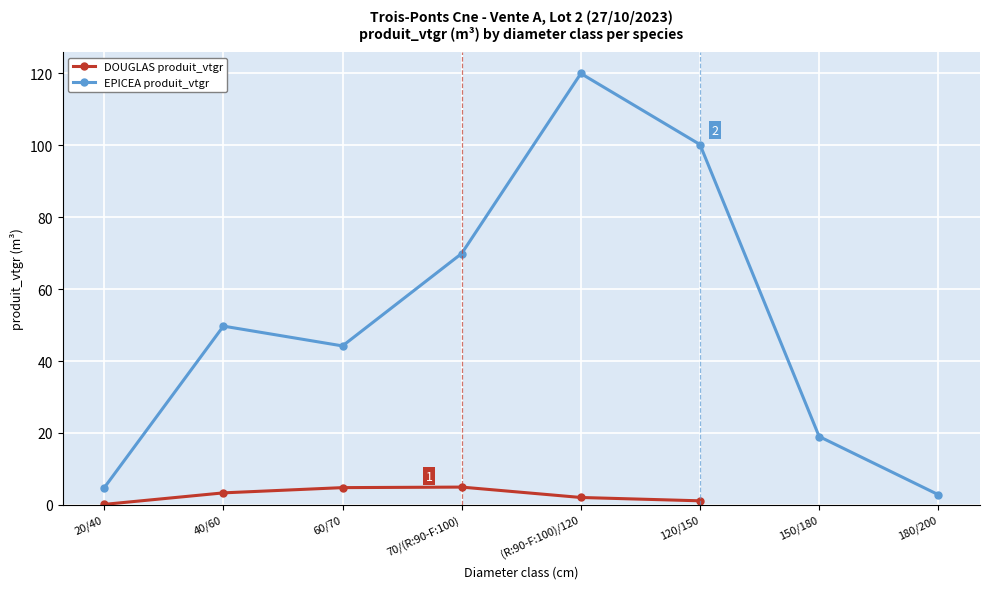

True or false: DOUGLAS produit_vtgr has more than 0 interior local peaks.

True